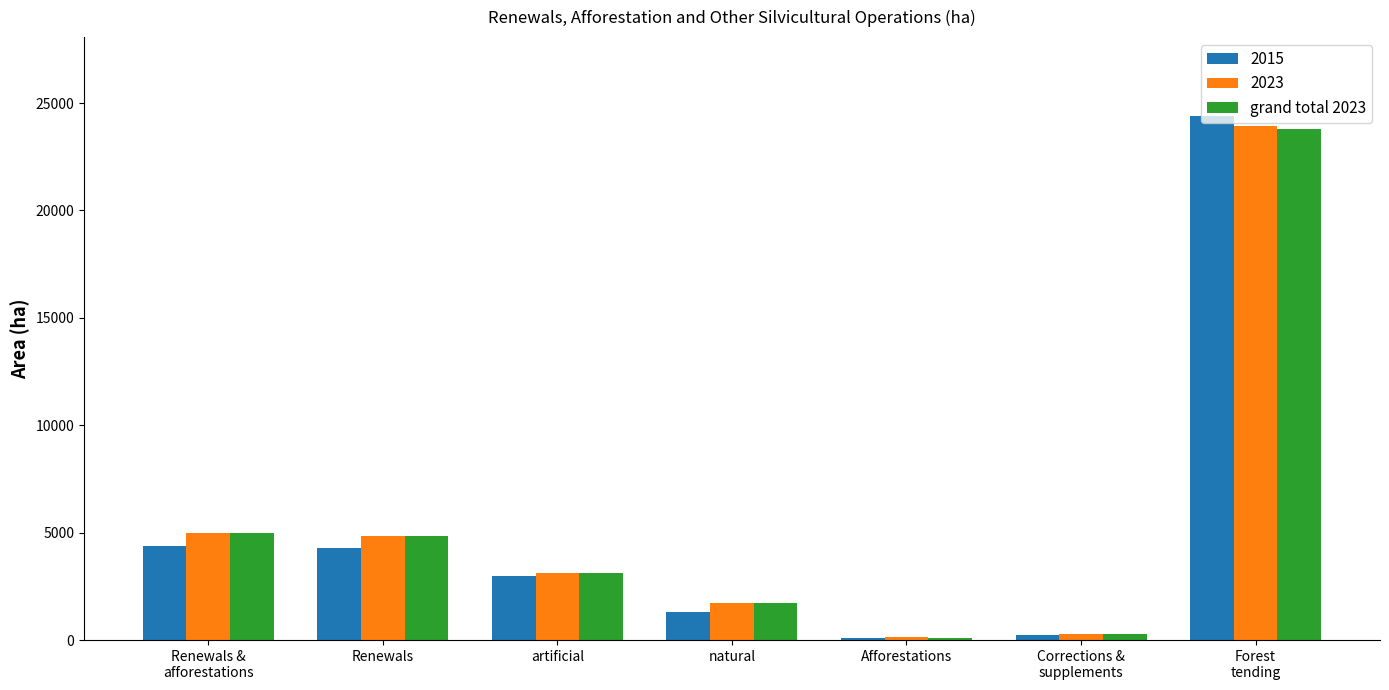

What is the difference between the second highest and minimum values in the 2015 series?

4279.6